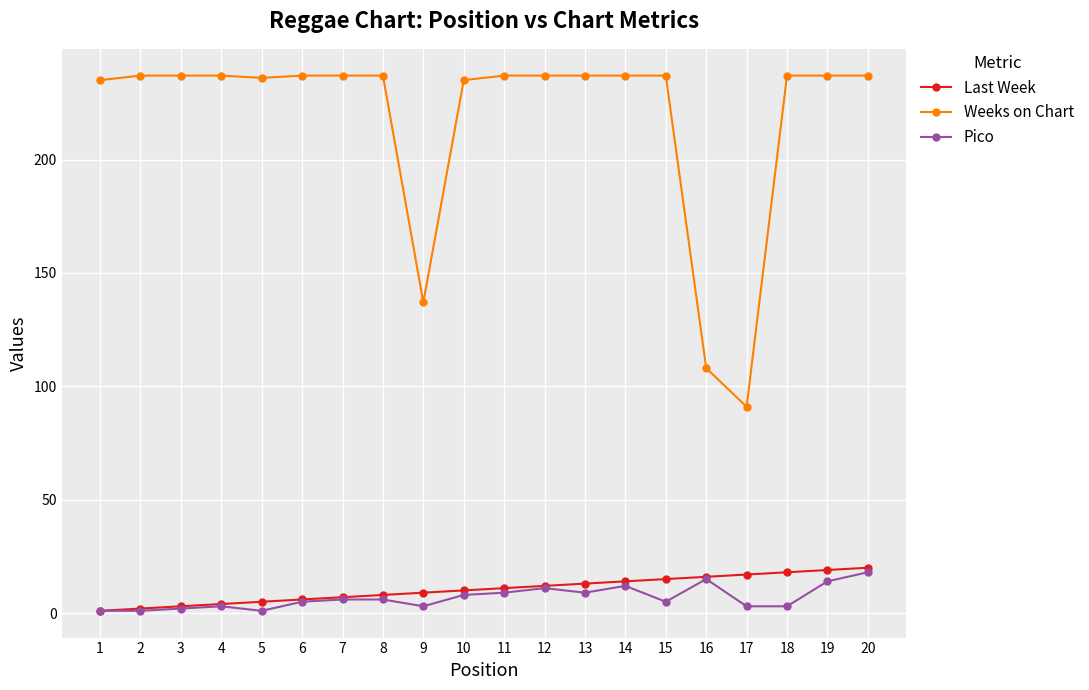

Which series has the largest total across all categories?

Weeks on Chart